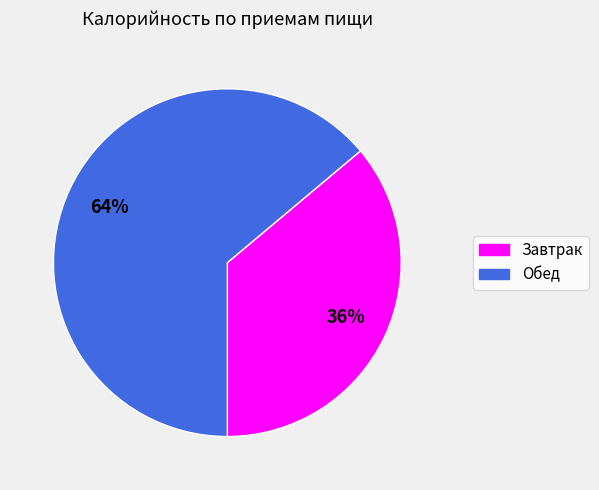

What is the ratio of the value at Завтрак to the value at Обед?

0.6